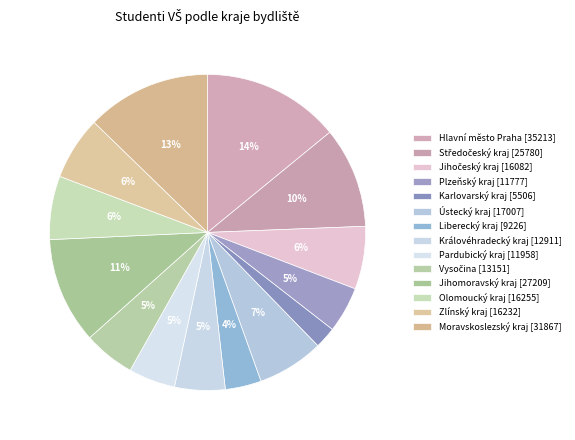

Does Jihomoravský kraj represent more than half of the total?

No